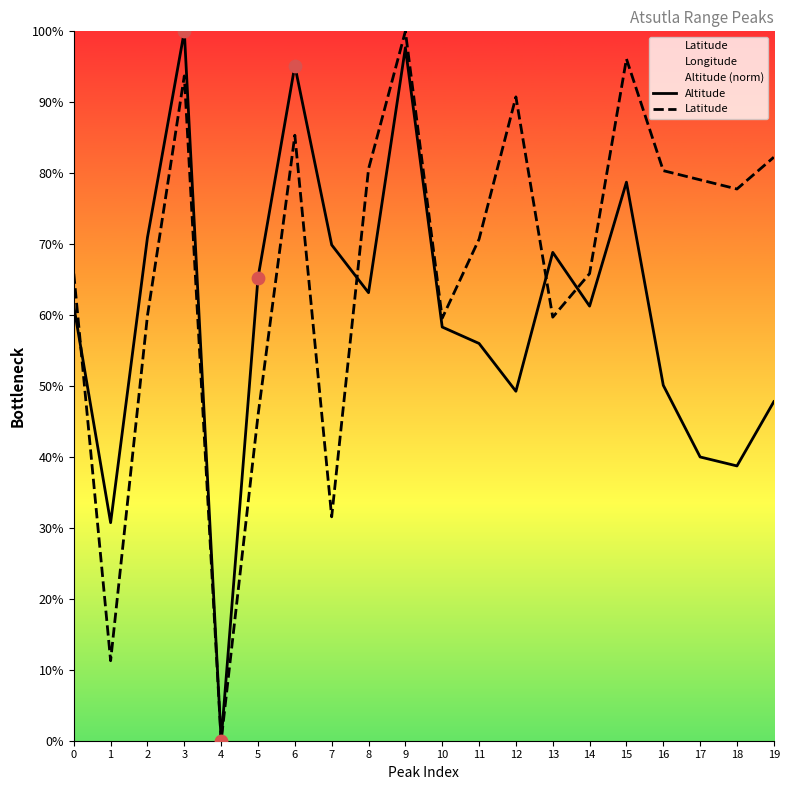

The Latitude series shows 59.7 at 13. True or false?

True